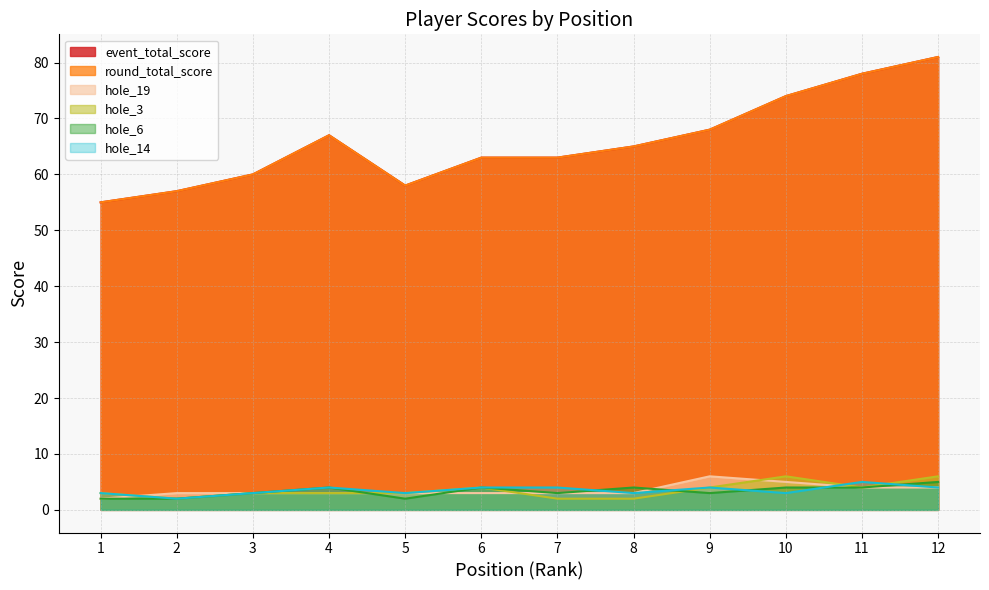

What is the difference between the maximum and minimum values in the event_total_score series?

26